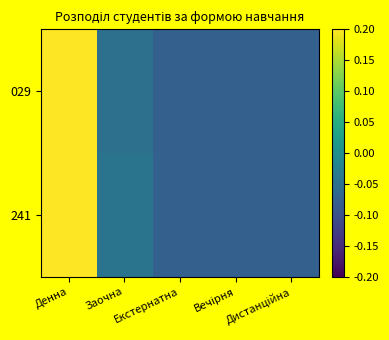

Between Вечірня and Денна, which is larger?

Денна